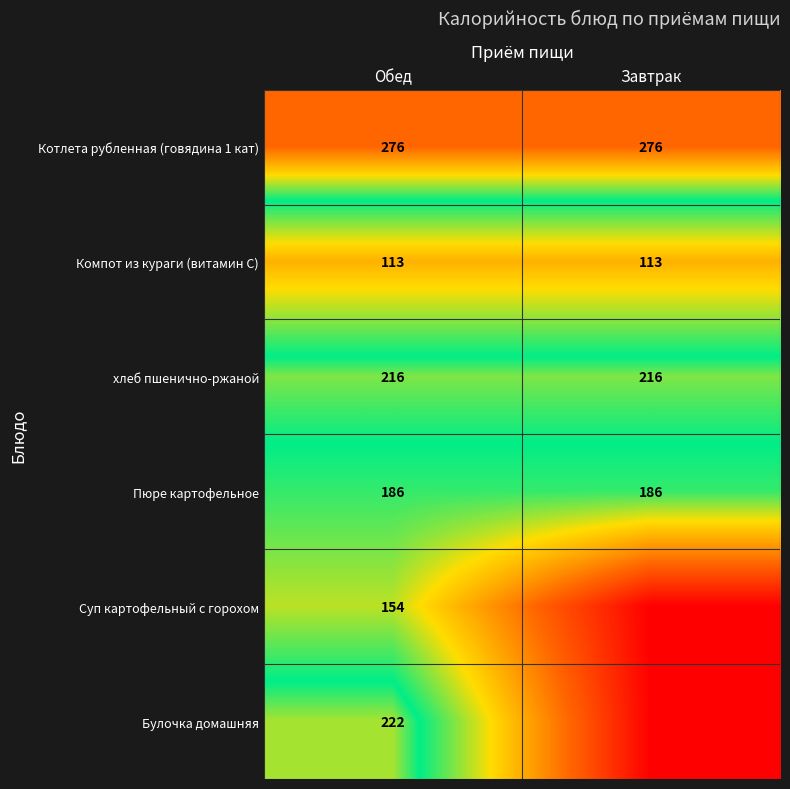

What is the sum of the хлеб пшенично-ржаной values at Обед and Завтрак?

432